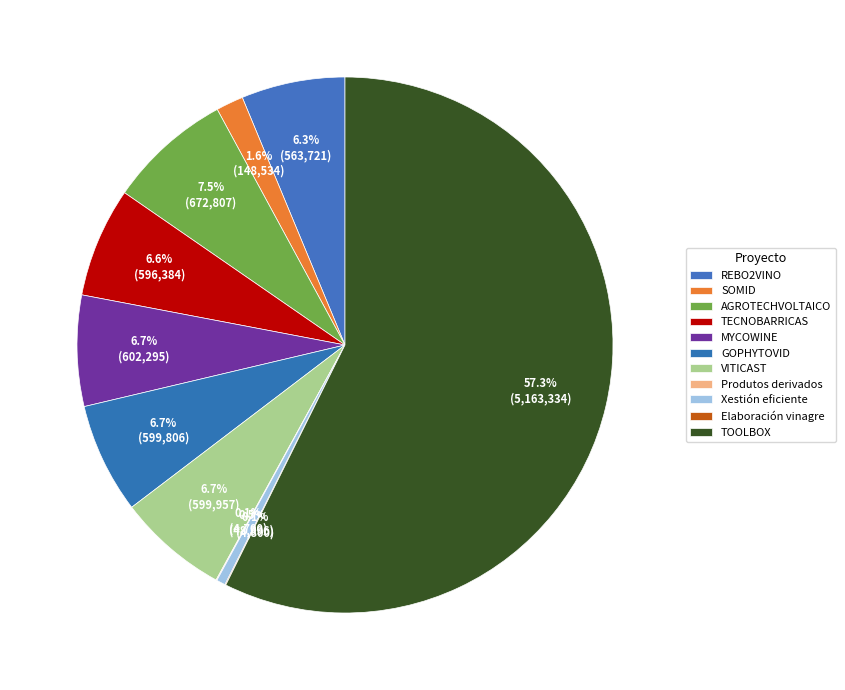

Rank the categories by value from lowest to highest.

Produtos derivados, Elaboración vinagre, Xestión eficiente, SOMID, REBO2VINO, TECNOBARRICAS, GOPHYTOVID, VITICAST, MYCOWINE, AGROTECHVOLTAICO, TOOLBOX